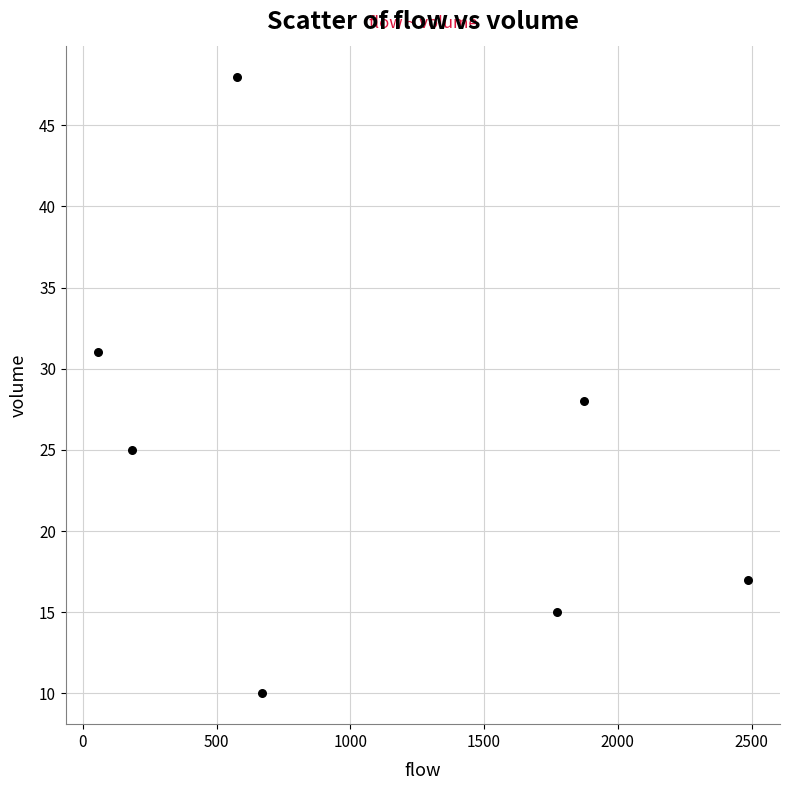

What Y value in the scatter plot is closest to 29?

28